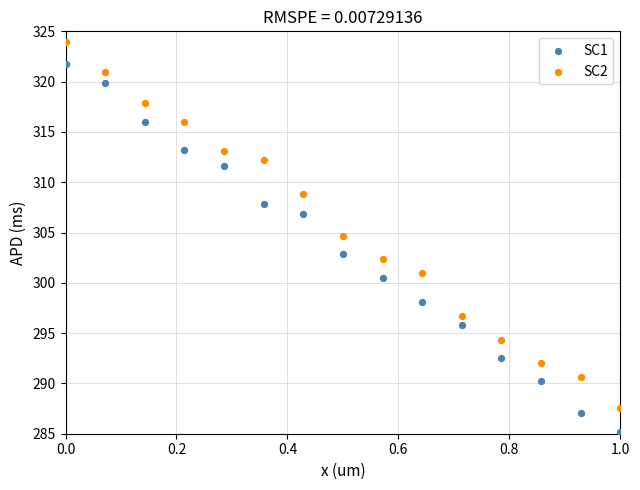

Which series contains the lowest Y value?

SC1